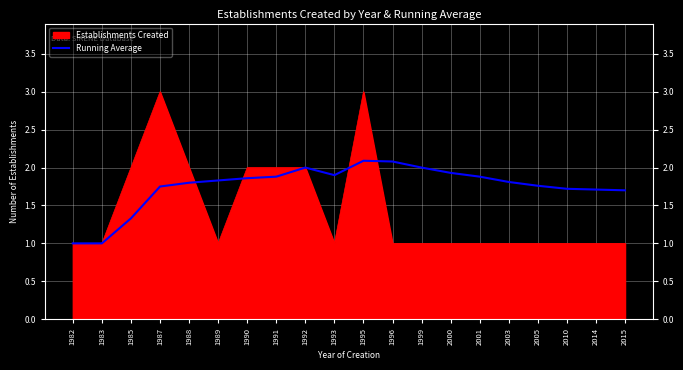

What is the average value?

1.8